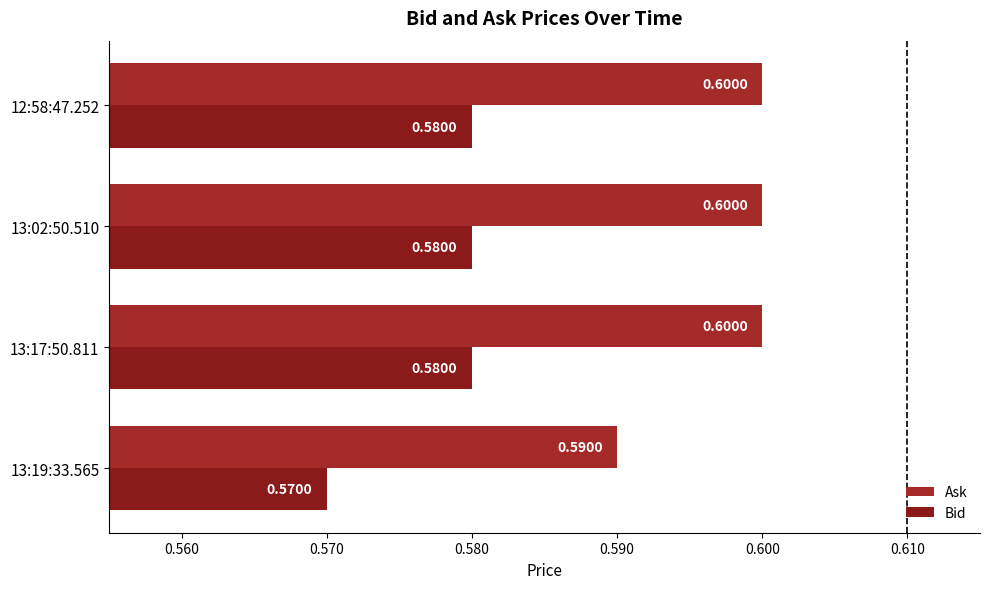

How many distinct data groups are displayed?

2